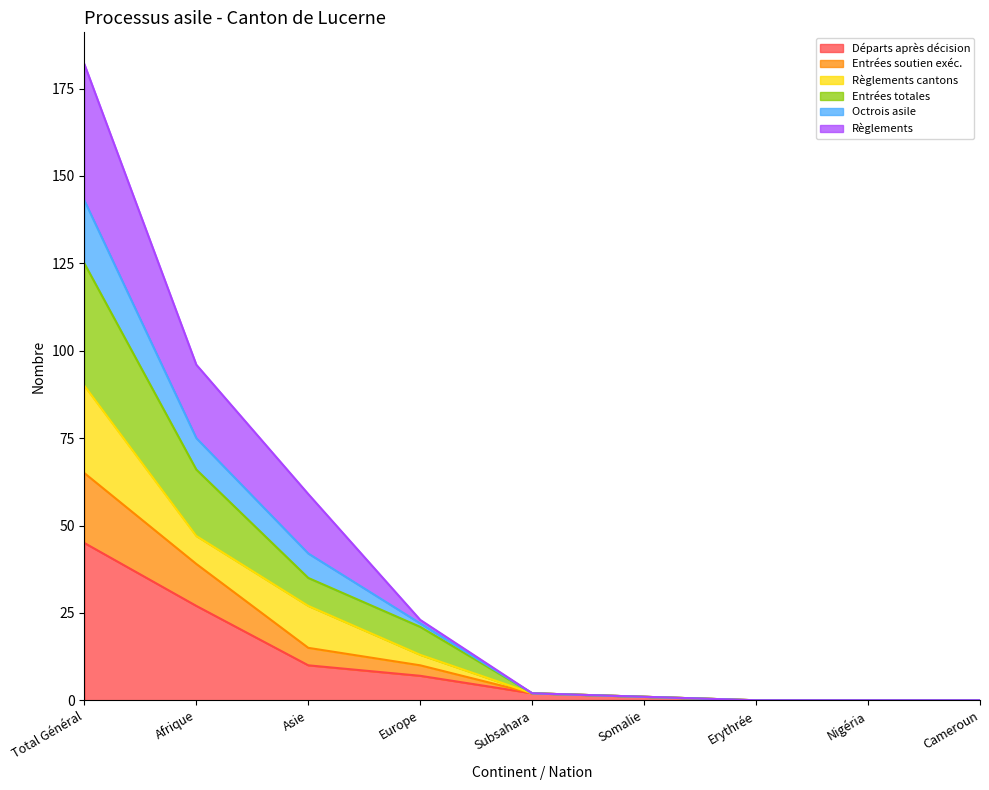

At which category is the sum across all series the highest?

Total Général